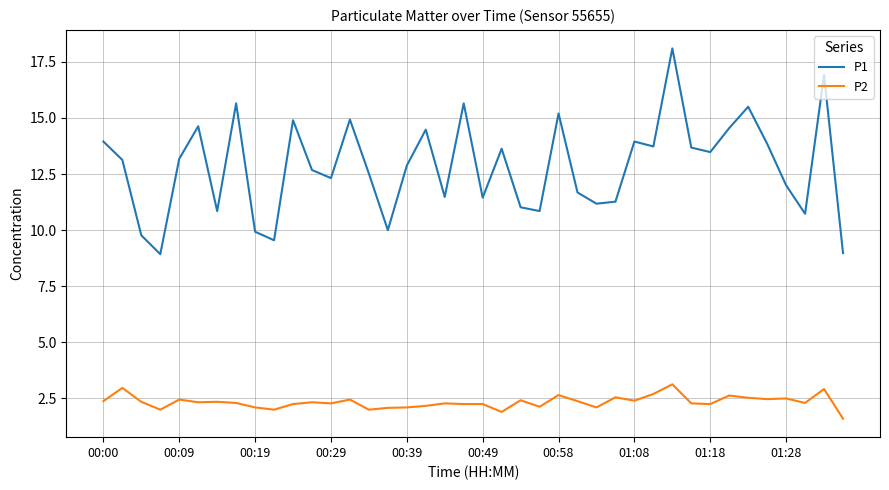

What is the minimum value shown in the chart?

1.6